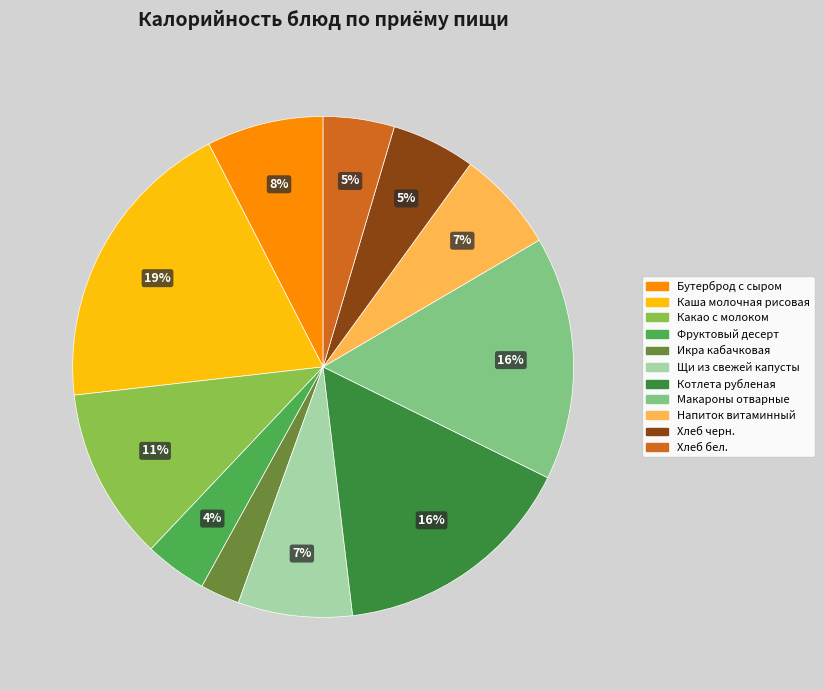

To the nearest percent, what is the difference between the Каша молочная рисовая and Фруктовый десерт slice percentages?

15%